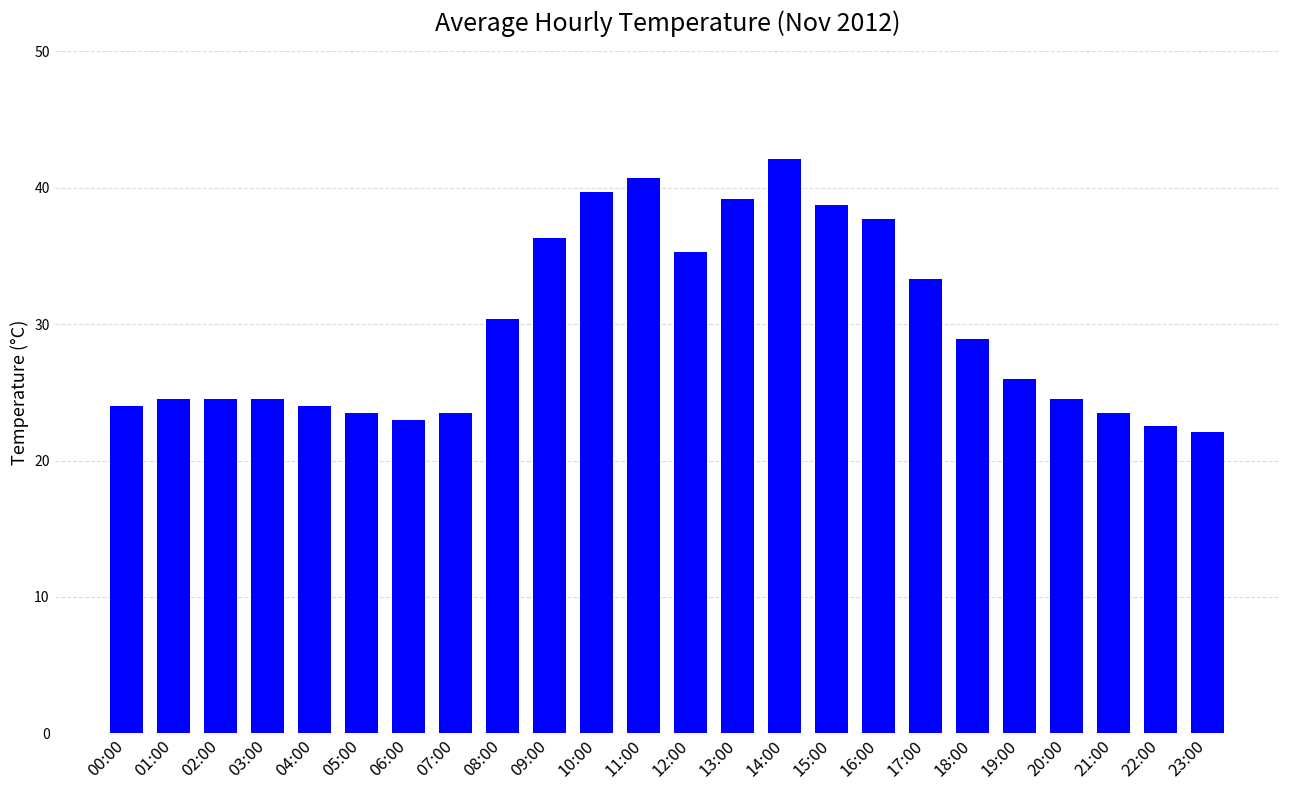

What is the change in value from 11:00 to 15:00?

-2.0